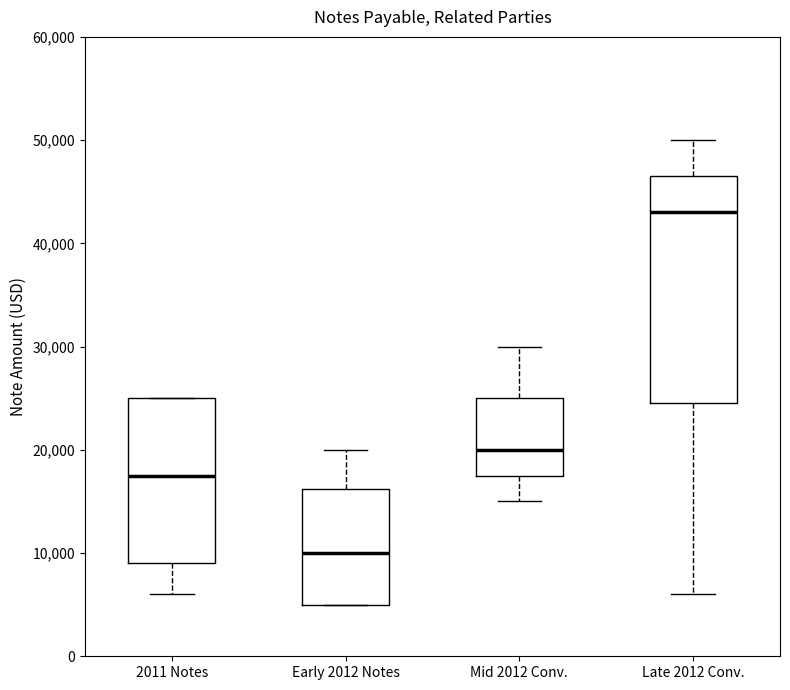

Which box's median line is the lowest?

Early 2012 Notes